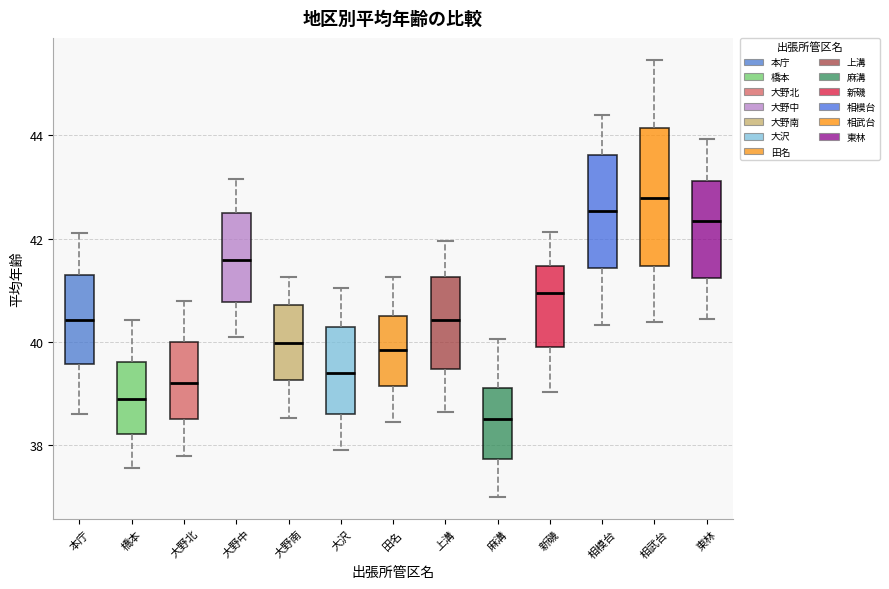

Comparing the boxes themselves (not the whiskers), which one is the tallest?

相武台